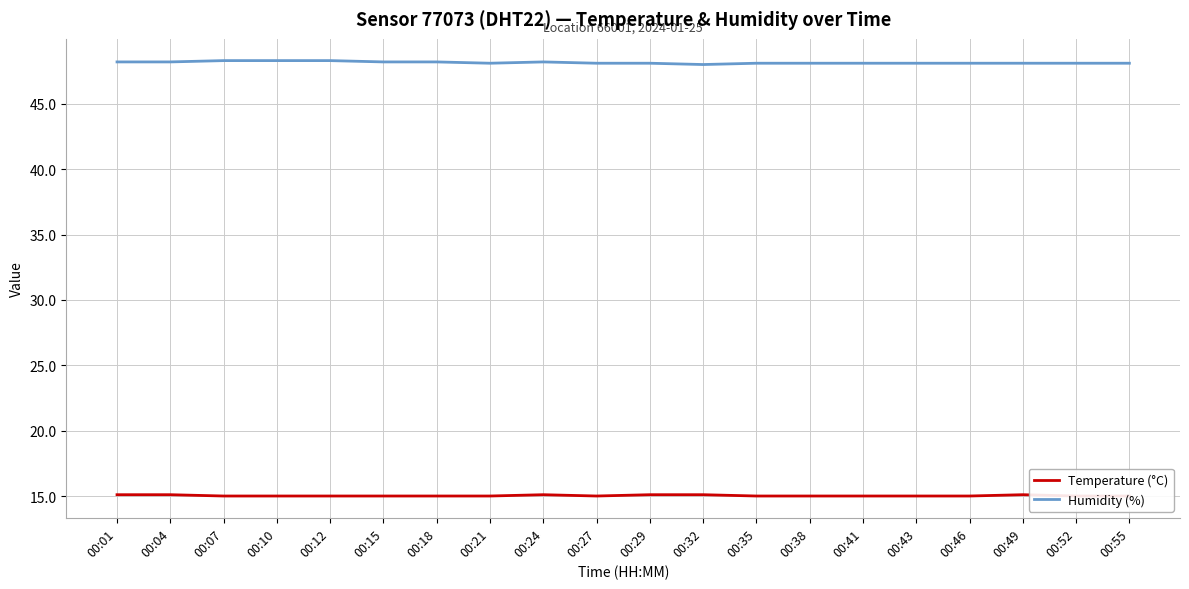

Where is the first local maximum for Humidity (%)?

00:24